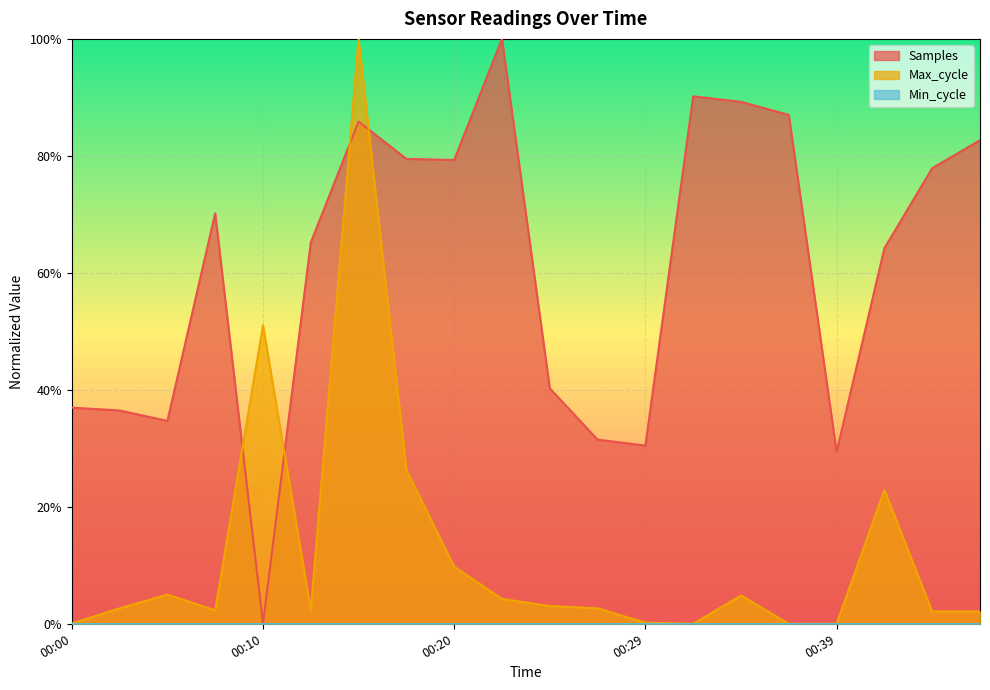

What is the sum of all Samples values?

12.1